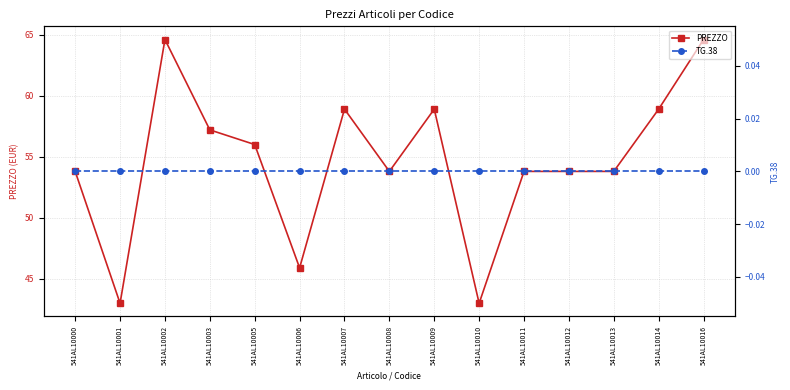

How many lines are shown in the chart?

2